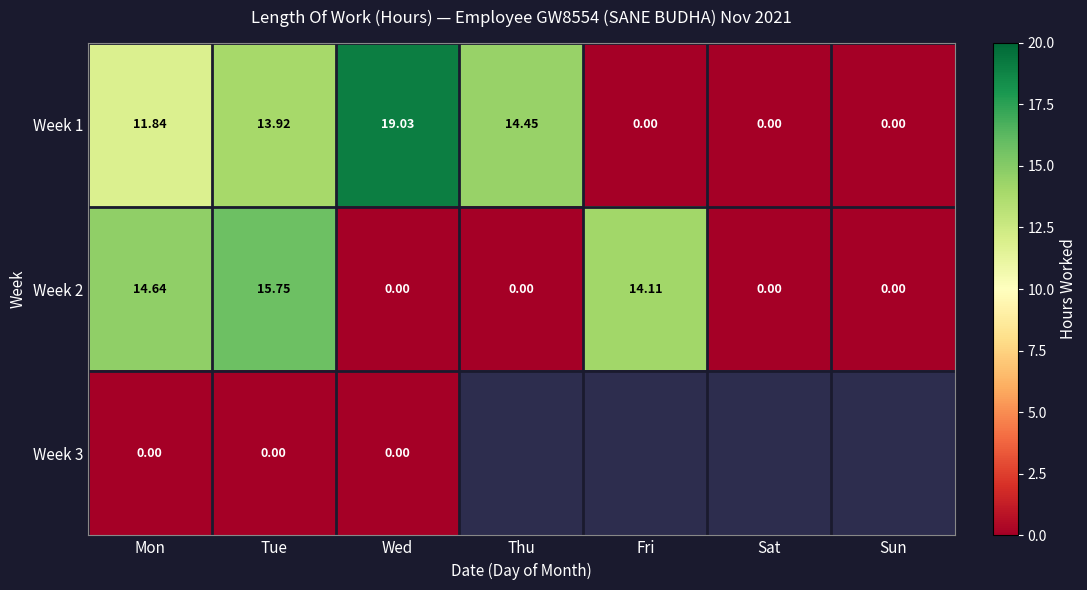

Which category has the highest value in the Week 1 series?

Wed